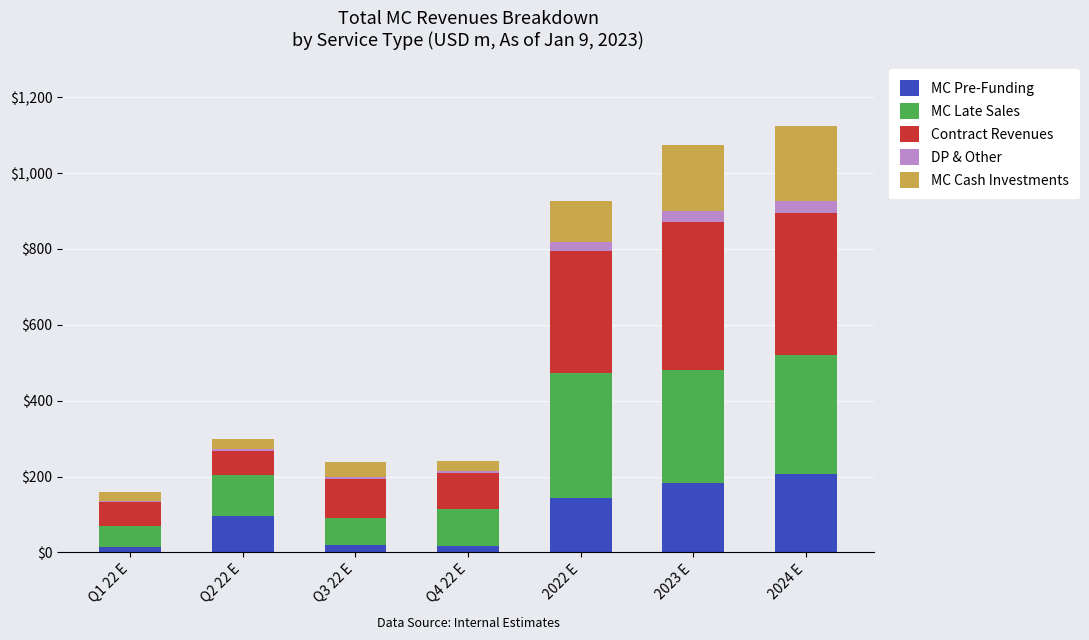

The value of MC Pre-Funding at 2024 E is 207.9. True or false?

True